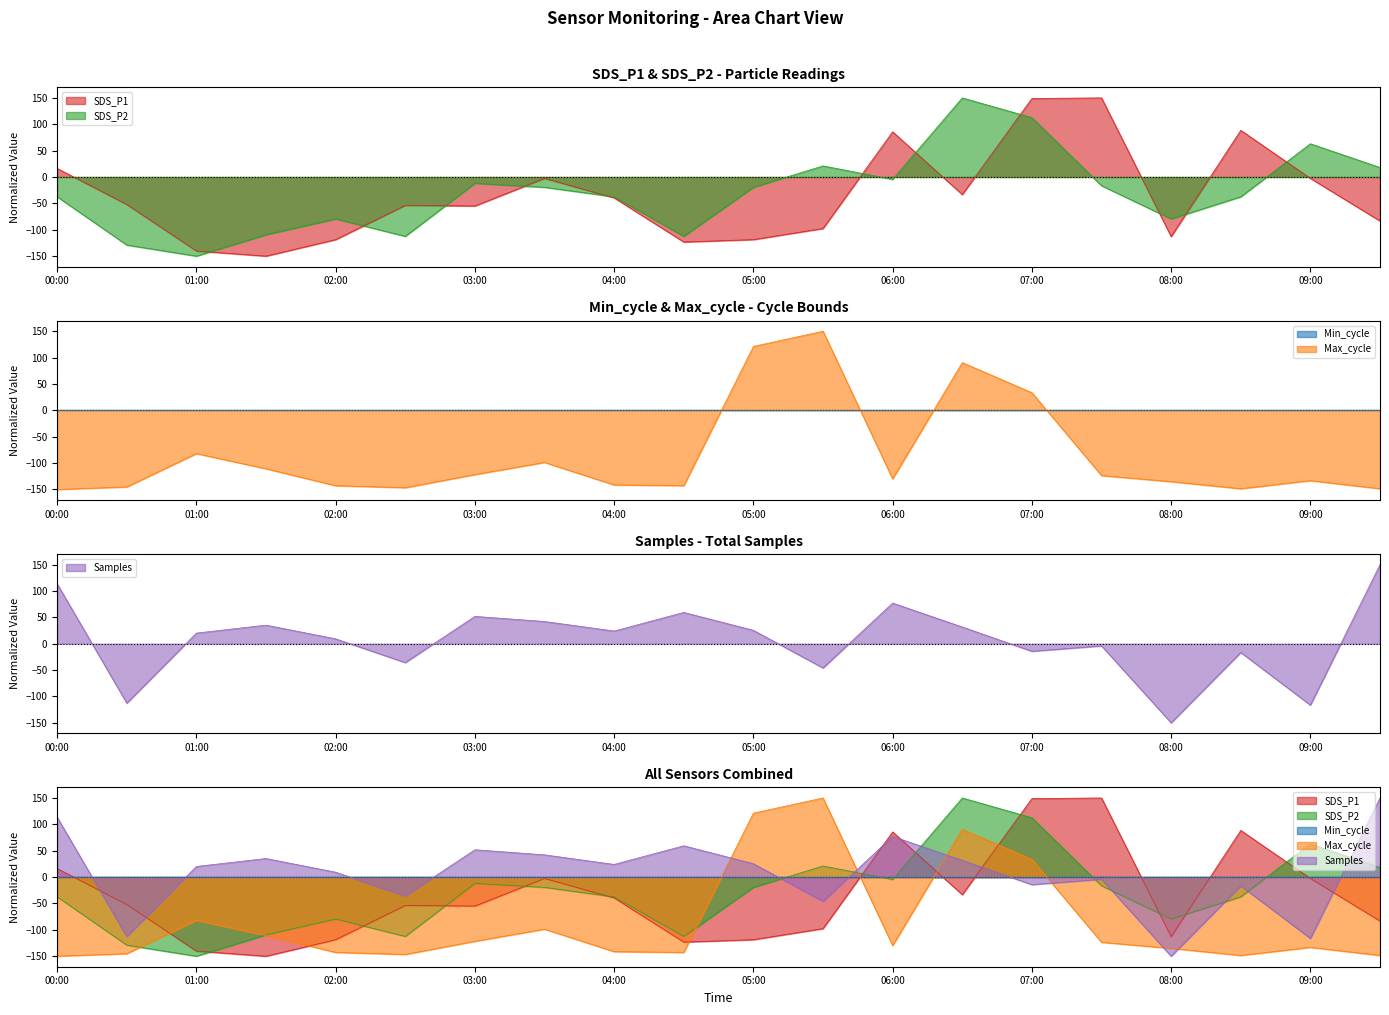

List the labels in order of SDS_P2 value, largest first.

06:30, 07:00, 09:00, 05:30, 09:30, 06:00, 03:00, 07:30, 03:30, 05:00, 00:00, 04:00, 08:30, 02:00, 08:00, 01:30, 02:30, 04:30, 00:30, 01:00